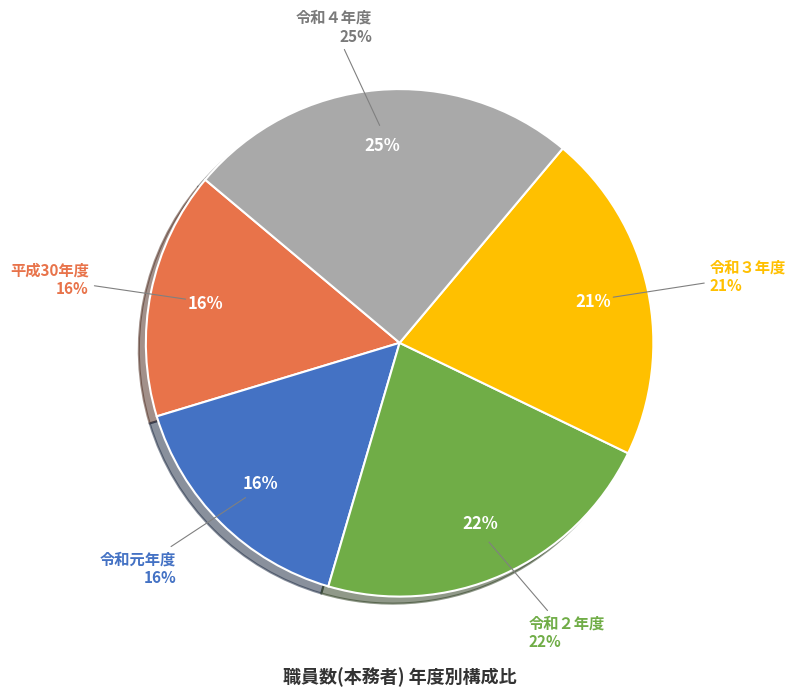

What percentage is NOT represented by 令和３年度?

78.9%